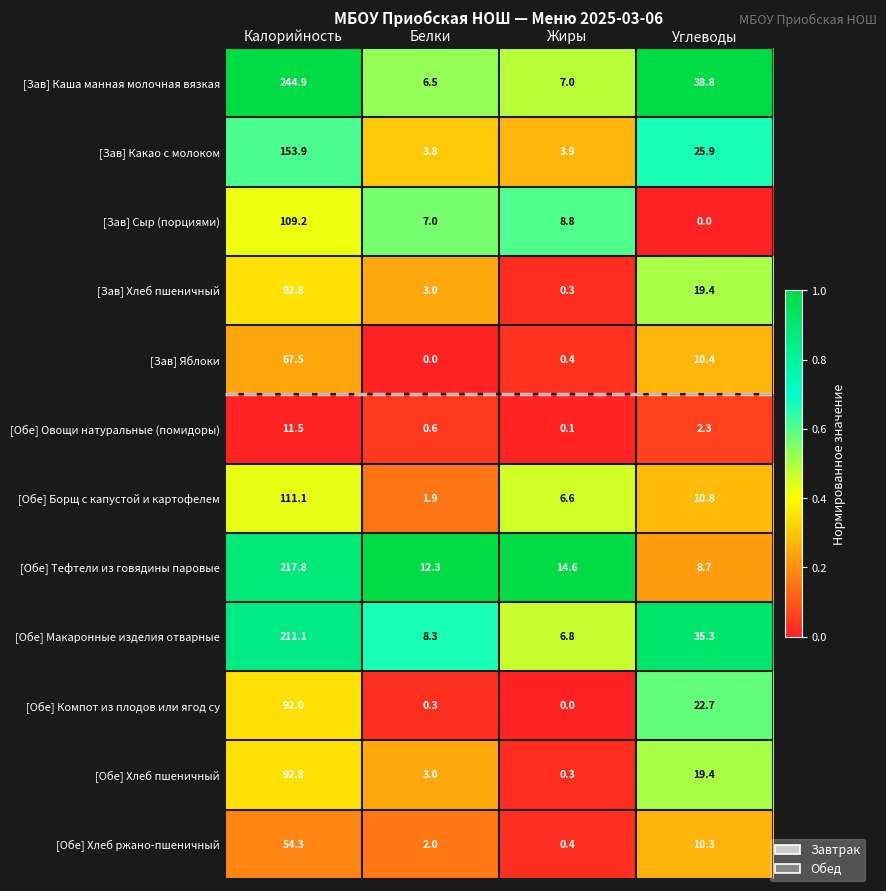

What is the approximate value of [Зав] Яблоки at Калорийность?

67.5